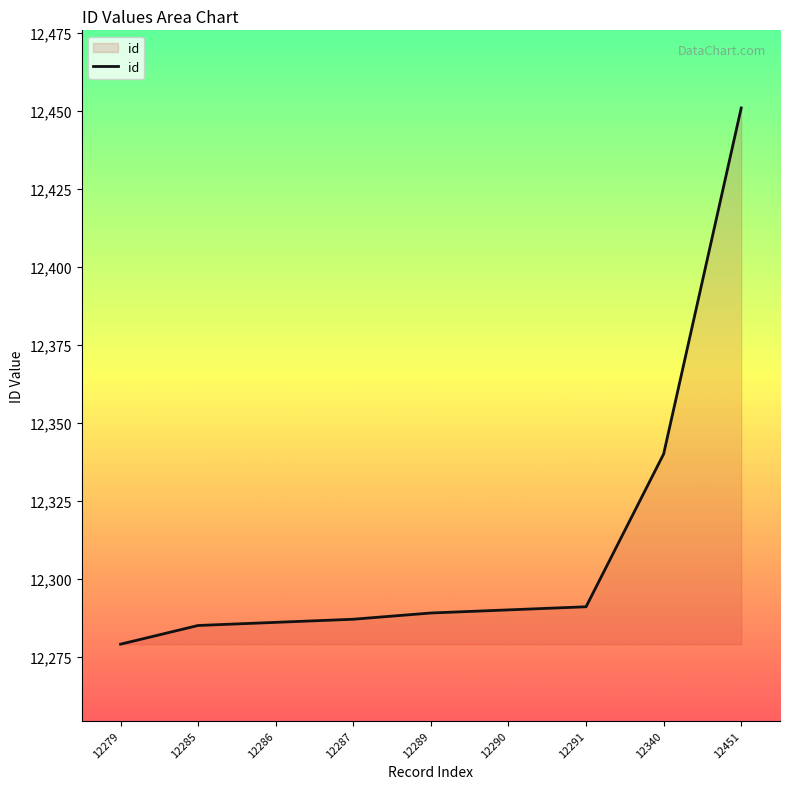

Does the chart have visible grid lines?

No